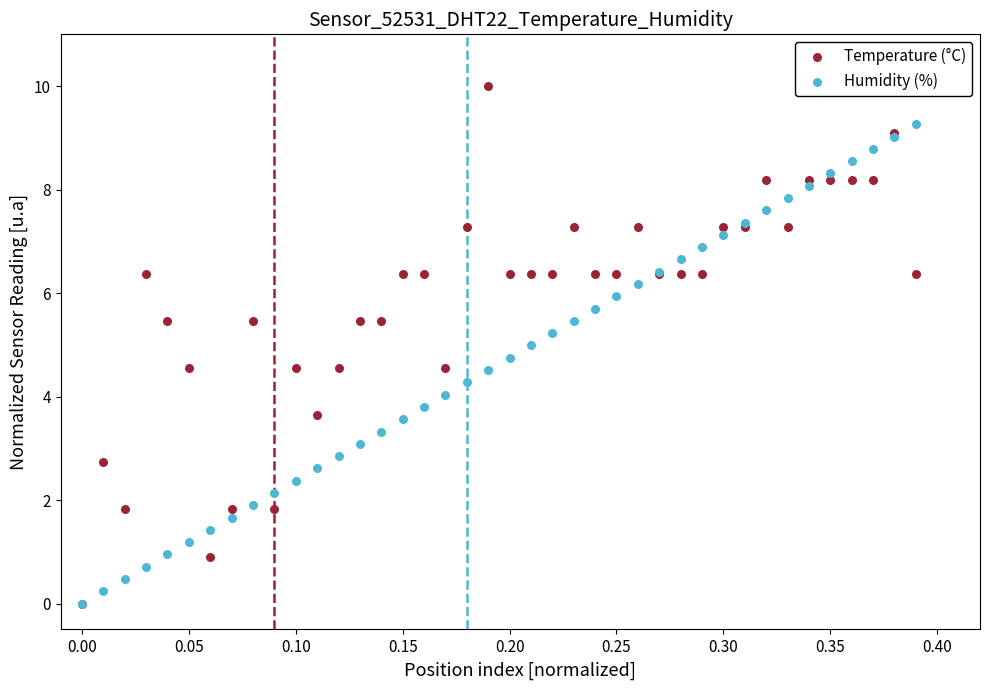

What are all the series names shown in the legend?

Temperature (°C), Humidity (%)